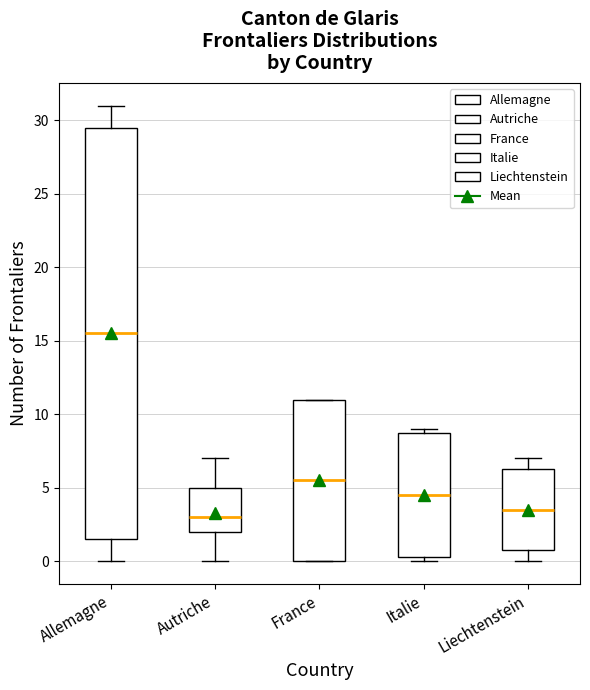

Reading left to right, transcribe this box plot: for each box, give where its median line is, the range the box spans, and where its two whiskers end, as read against the y-axis. The values are not printed on the chart, so give them approximately, as read against the axis.

Allemagne: median 15.5, box 1.5 to 29.5, whiskers 0.0 to 31.0
Autriche: median 3.0, box 2.0 to 5.0, whiskers 0.0 to 7.0
France: median 5.5, box 0.0 to 11.0, whiskers 0.0 to 11.0
Italie: median 4.5, box 0.5 to 9.0, whiskers 0.0 to 9.0 (just above the box's upper edge)
Liechtenstein: median 3.5, box 1.0 to 6.5, whiskers 0.0 to 7.0